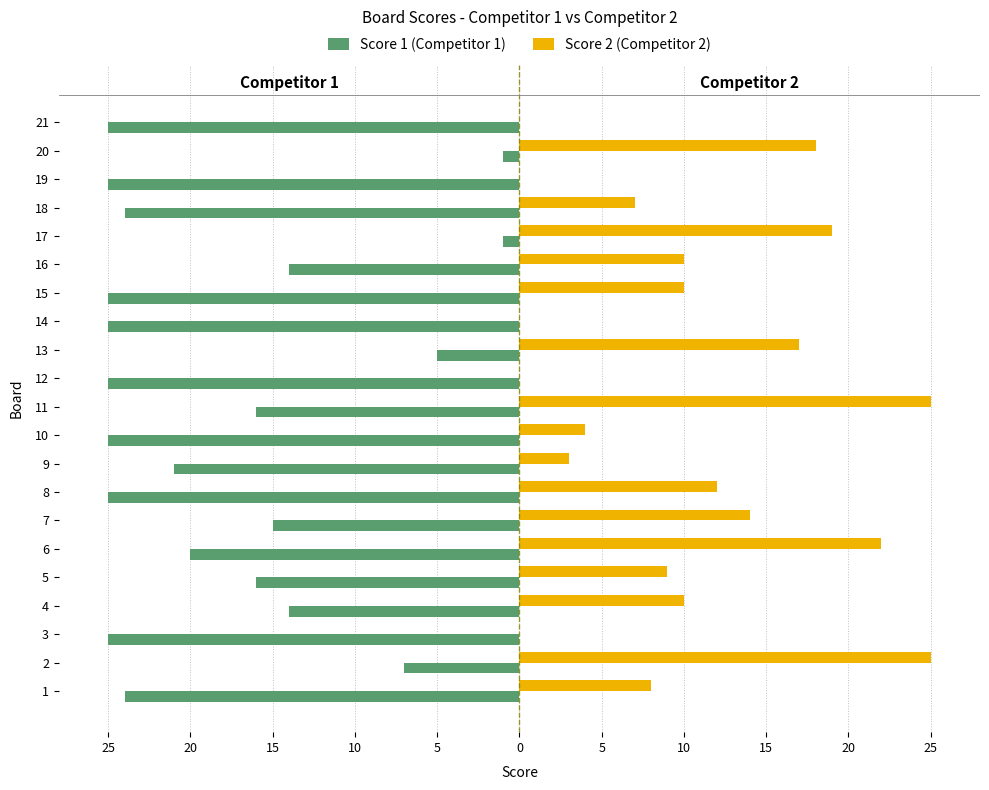

What are all the series names shown in the legend?

Score 1 (Competitor 1), Score 2 (Competitor 2)